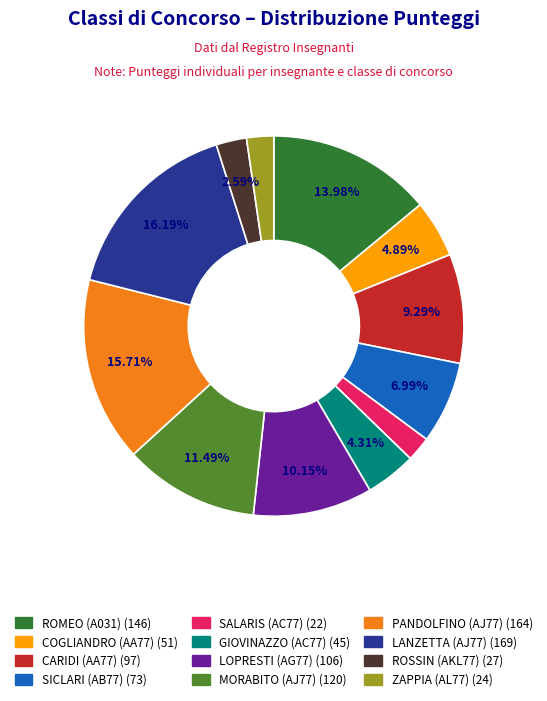

How many slices are in this pie chart?

12